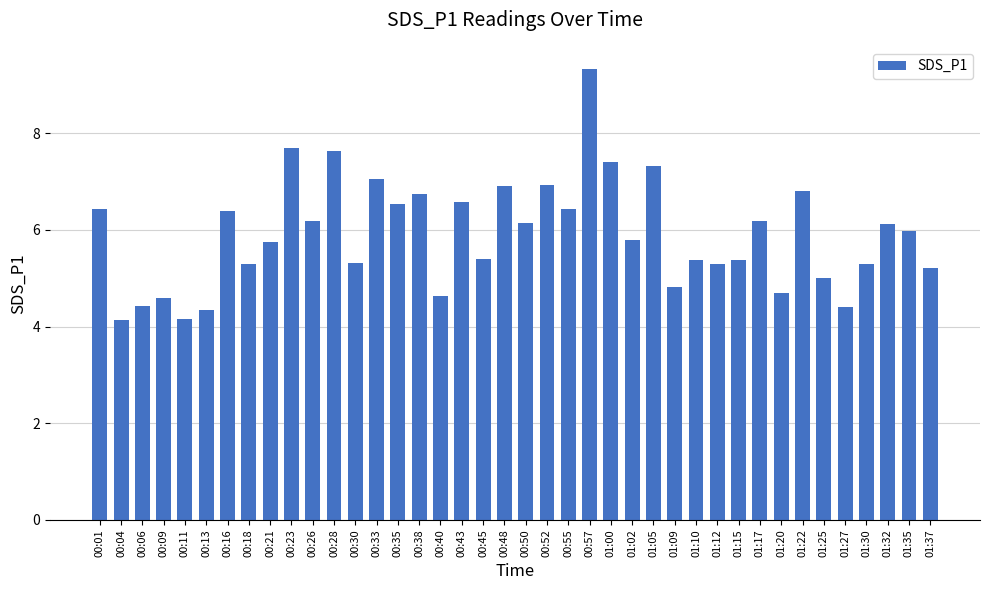

Where does the data first go above 5?

00:01